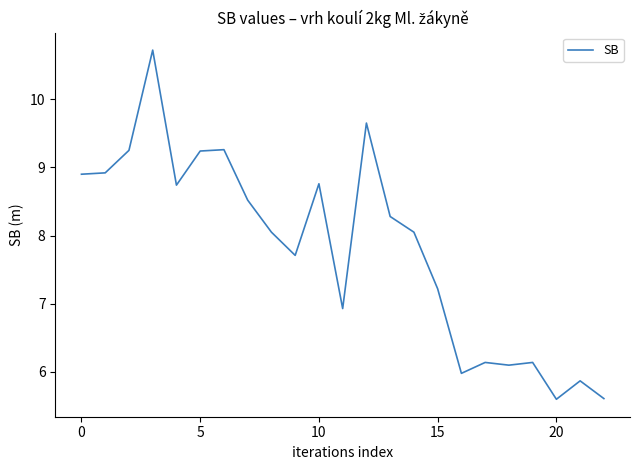

What is the smallest value displayed?

5.6